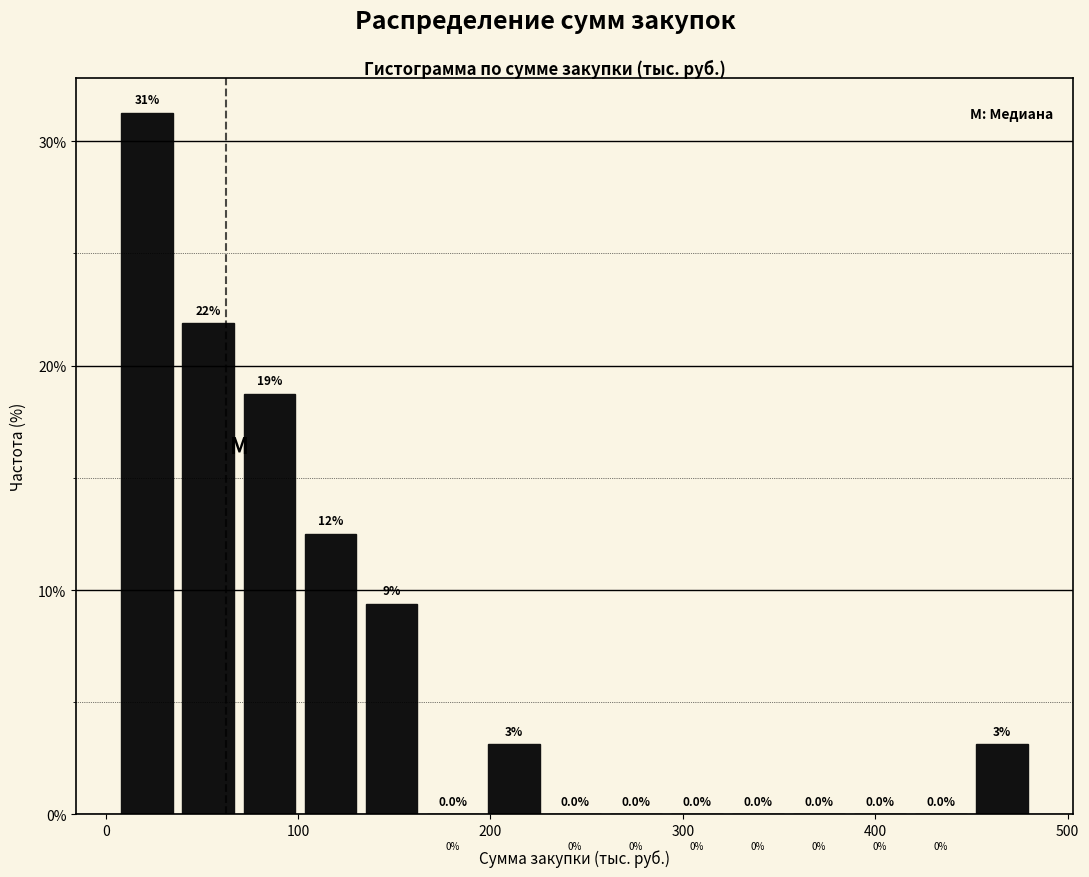

Around what value on the x-axis is the tallest bar? Give the approximate position of its centre, as read against the axis.

20